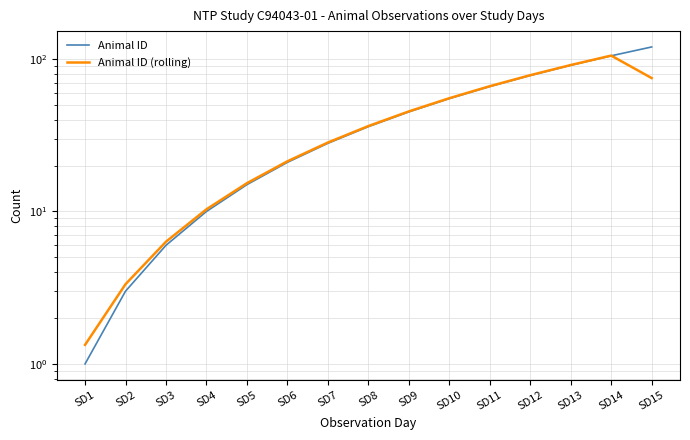

Where do Animal ID (rolling) and Animal ID first cross each other?

SD14 and SD15